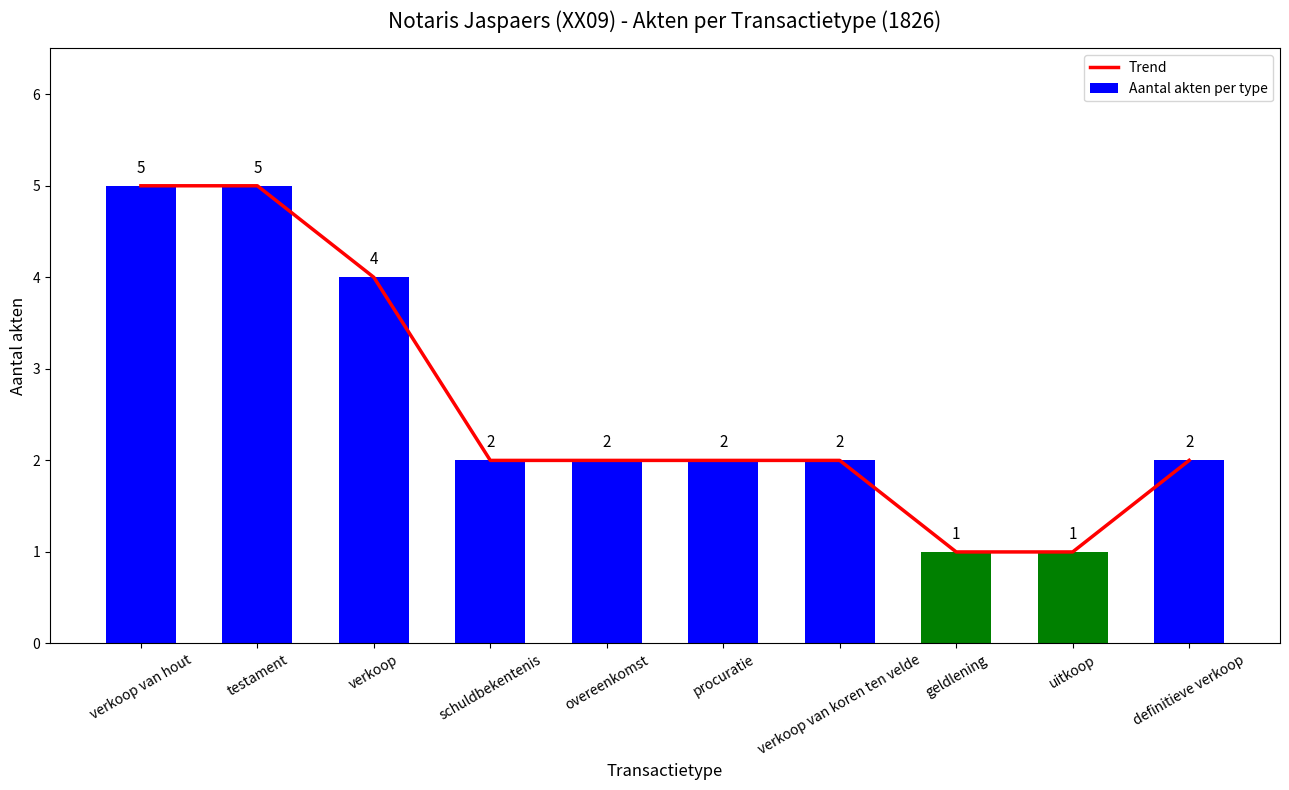

List the labels in order of Trend value, largest first.

verkoop van hout, testament, verkoop, schuldbekentenis, overeenkomst, procuratie, verkoop van koren ten velde, definitieve verkoop, geldlening, uitkoop